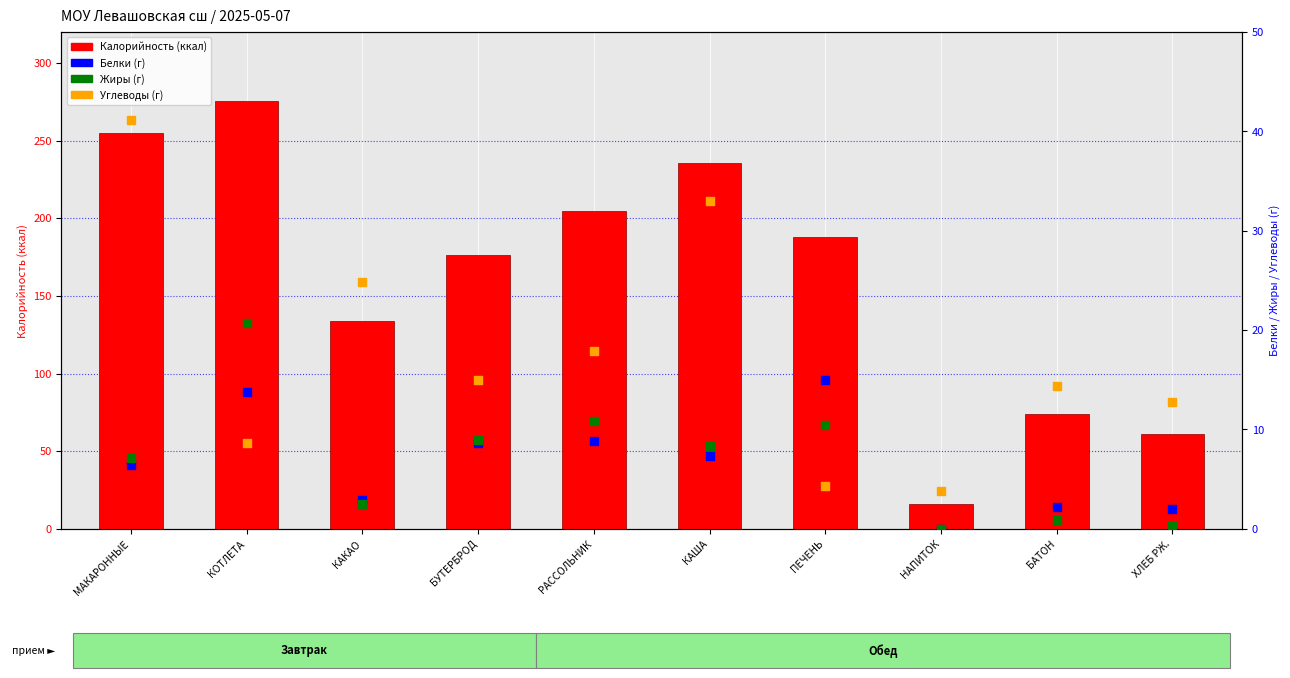

Which series has the largest Y range (max minus min)?

Калорийность